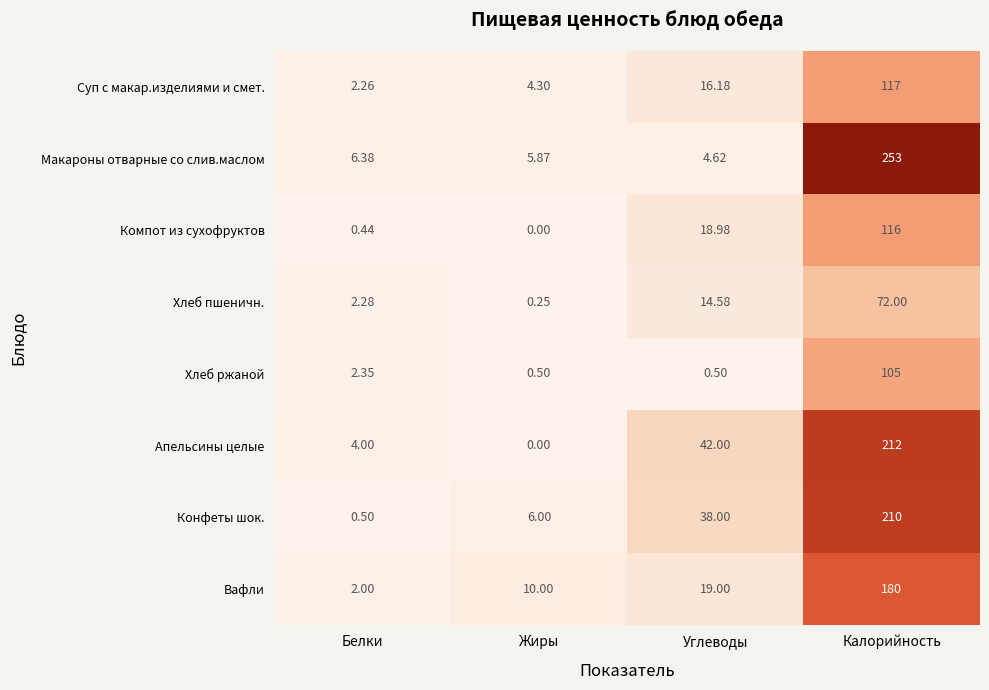

Is the value of Компот из сухофруктов at Углеводы greater than the value of Макароны отварные со слив.маслом at Углеводы?

Yes